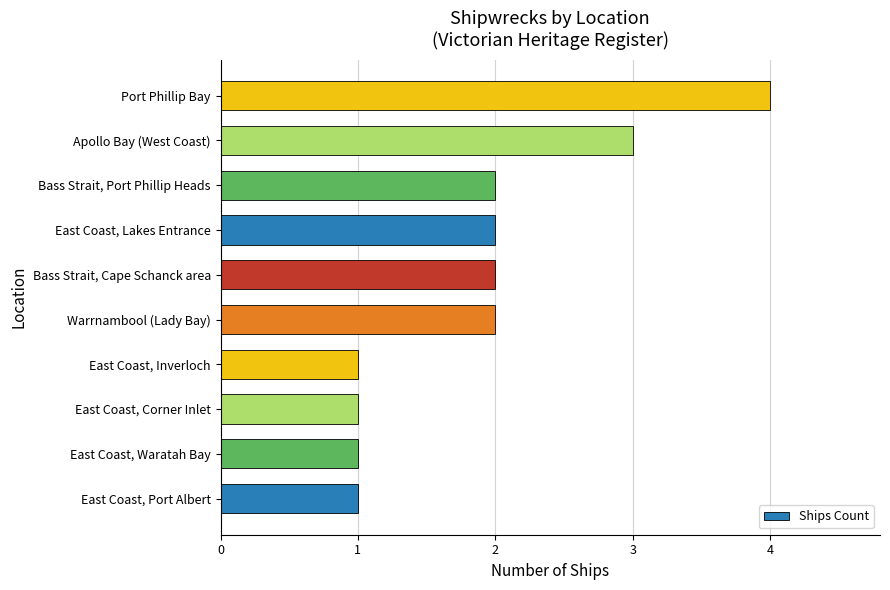

Which category has the highest value across all series?

Port Phillip Bay